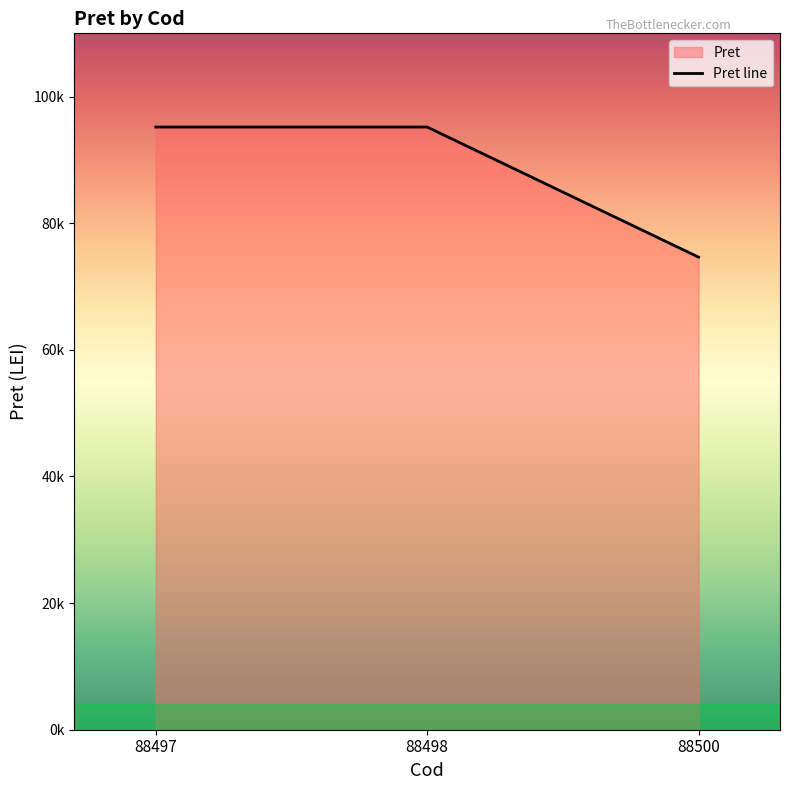

What is the minimum value shown in the chart?

74648